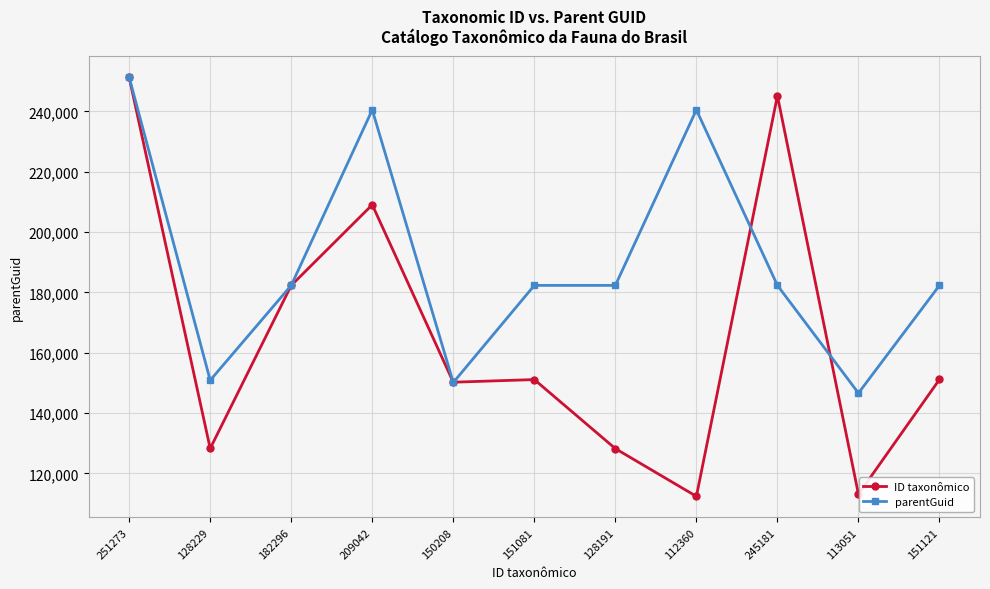

True or false: parentGuid and ID taxonômico cross at least once.

True